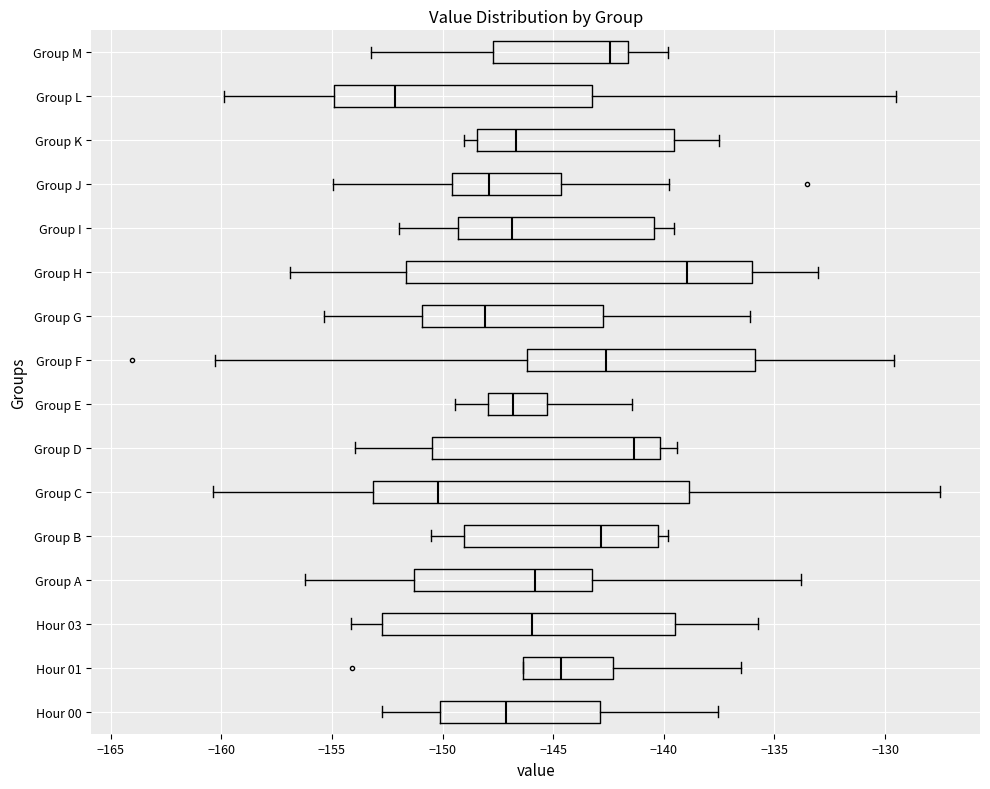

Where is the right edge of the box for Hour 00 on the x-axis? The values are not printed on the chart, so give them approximately, as read against the axis.

-143.0